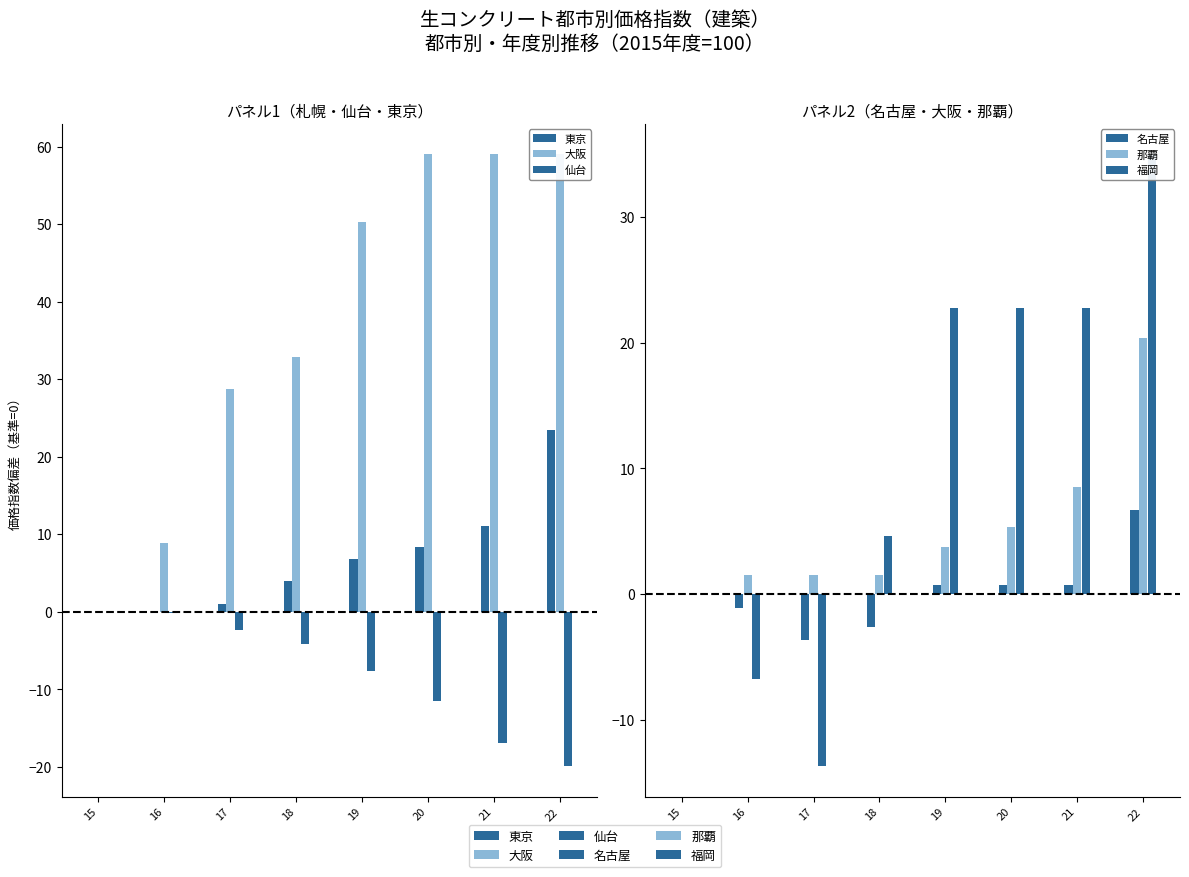

List the series in order of their peak value, highest first.

大阪, 福岡, 東京, 那覇, 名古屋, 仙台